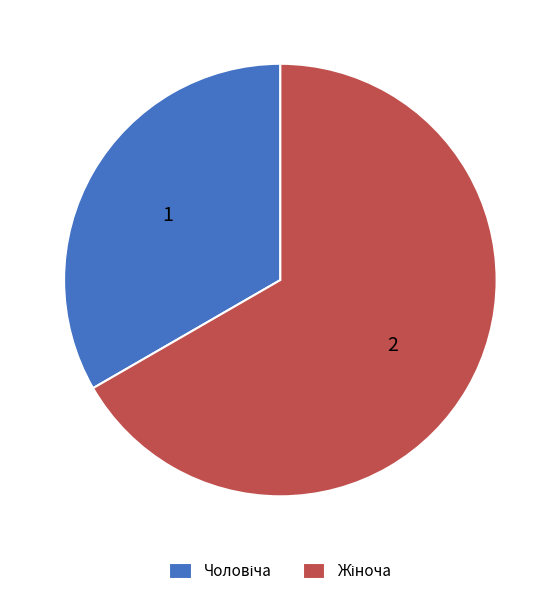

Is there a majority slice in this chart?

Yes